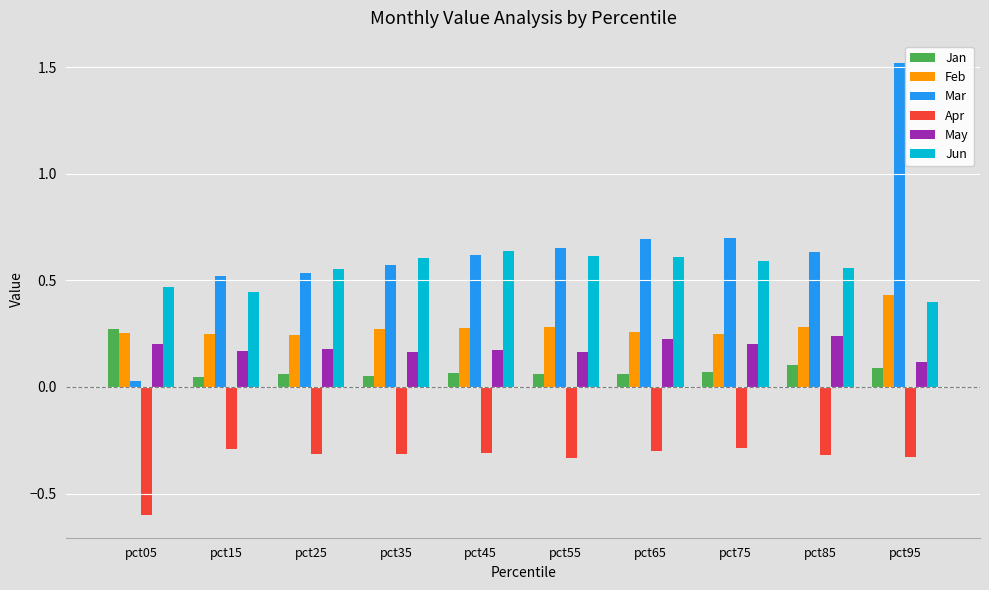

Which category has the highest value in the Feb series?

pct95